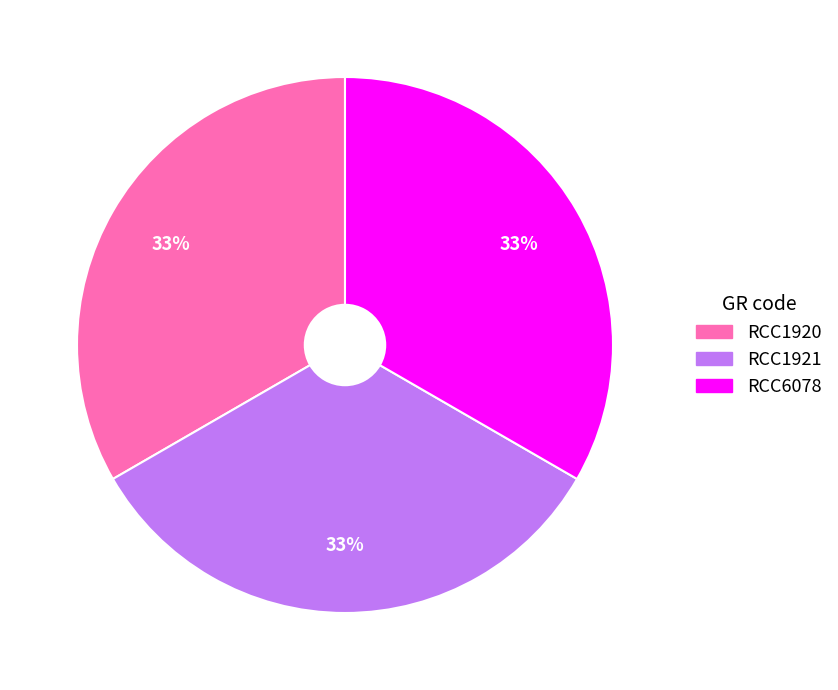

Do RCC1921 and RCC1920 together represent more than half of the pie?

Yes